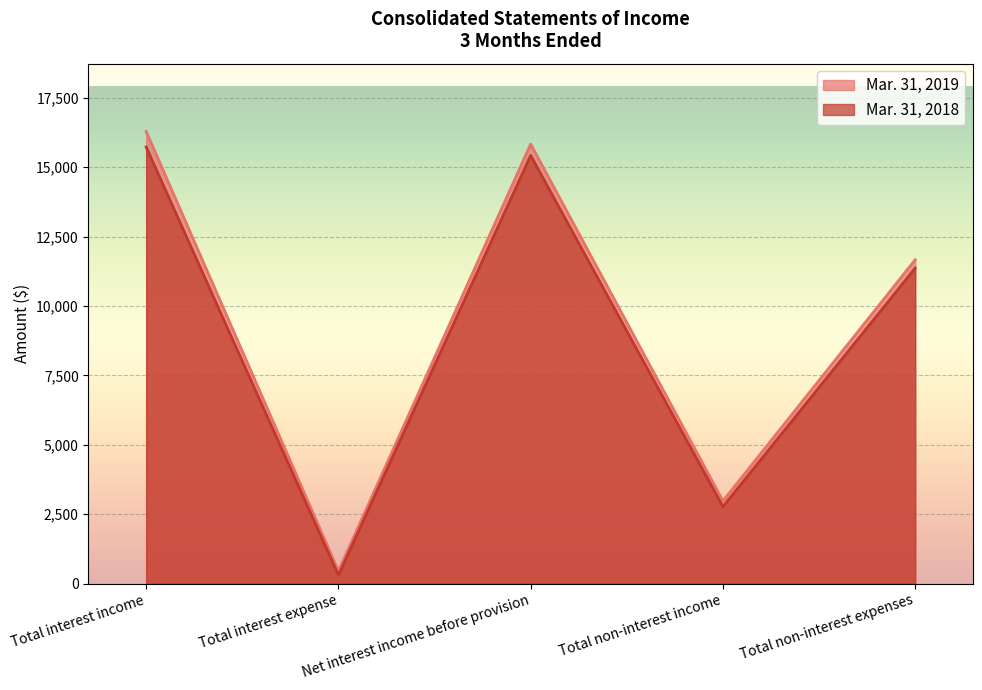

Which series changed the most between Total interest income and Total non-interest income?

Mar. 31, 2019